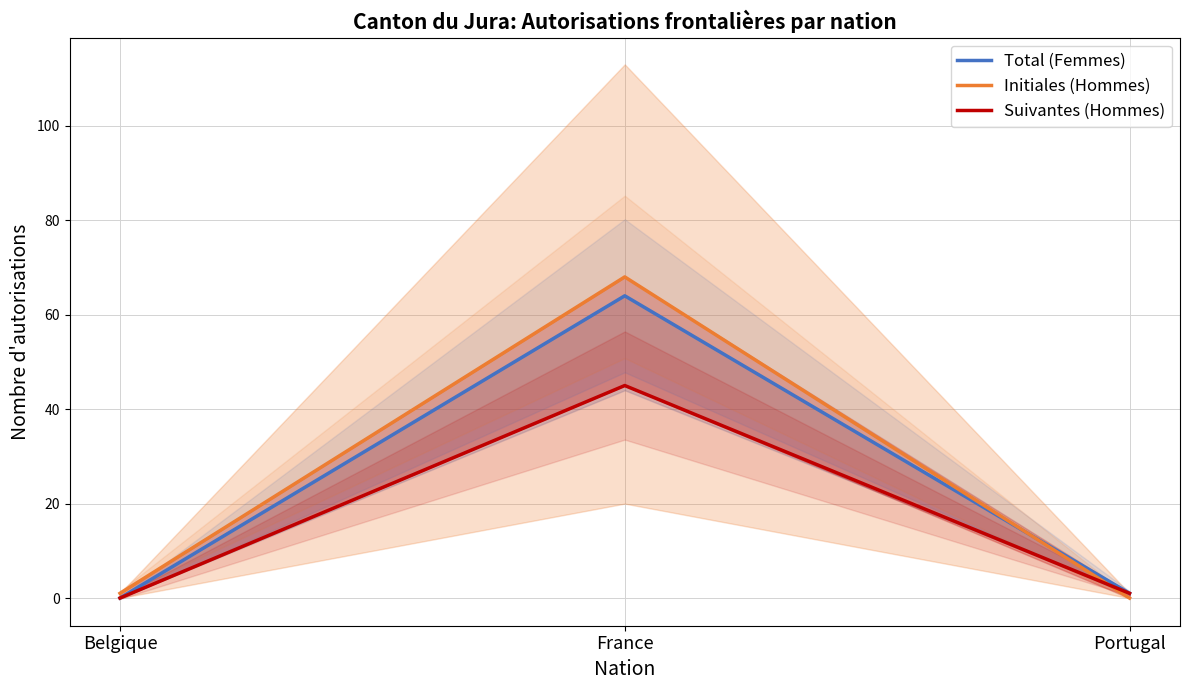

Reading right to left, transcribe all the data shown in this chart.

Total (Femmes): Portugal=1	France=64	Belgique=0
Initiales (Hommes): Portugal=0	France=68	Belgique=1
Suivantes (Hommes): Portugal=1	France=45	Belgique=0